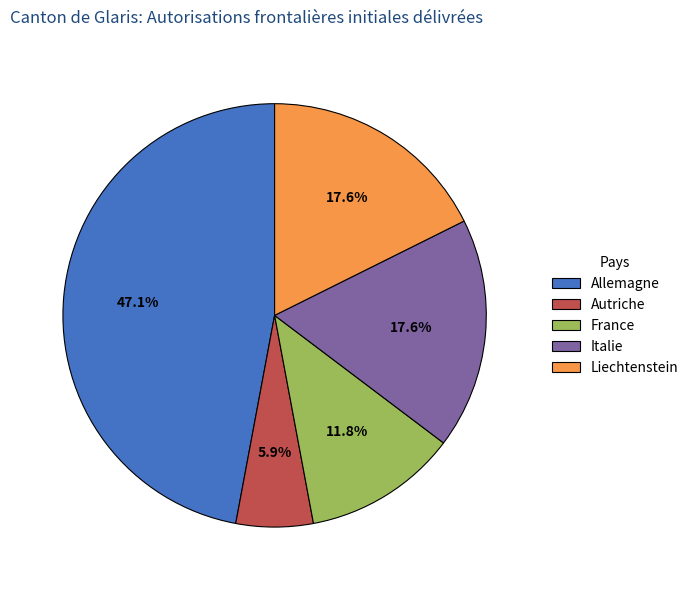

Which category has the smallest portion of the pie?

Autriche